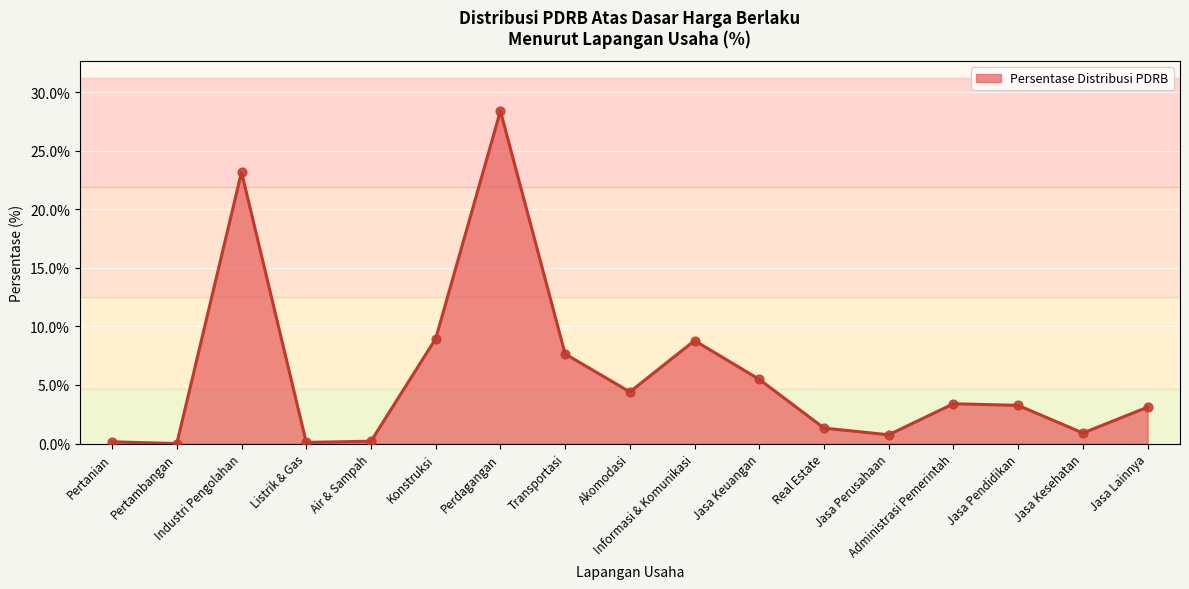

Which has a higher value, Pertanian or Jasa Keuangan?

Jasa Keuangan